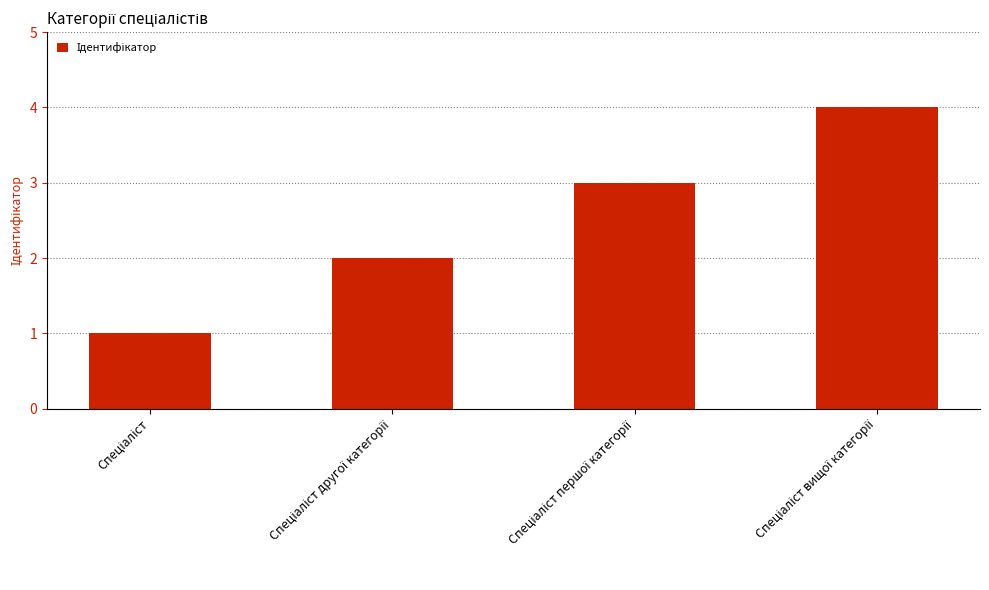

What is the sum of all values?

10